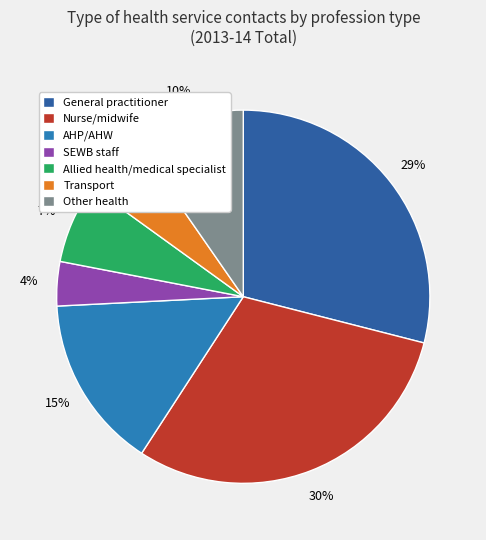

Is it true that AHP/AHW is 5% of the pie?

False